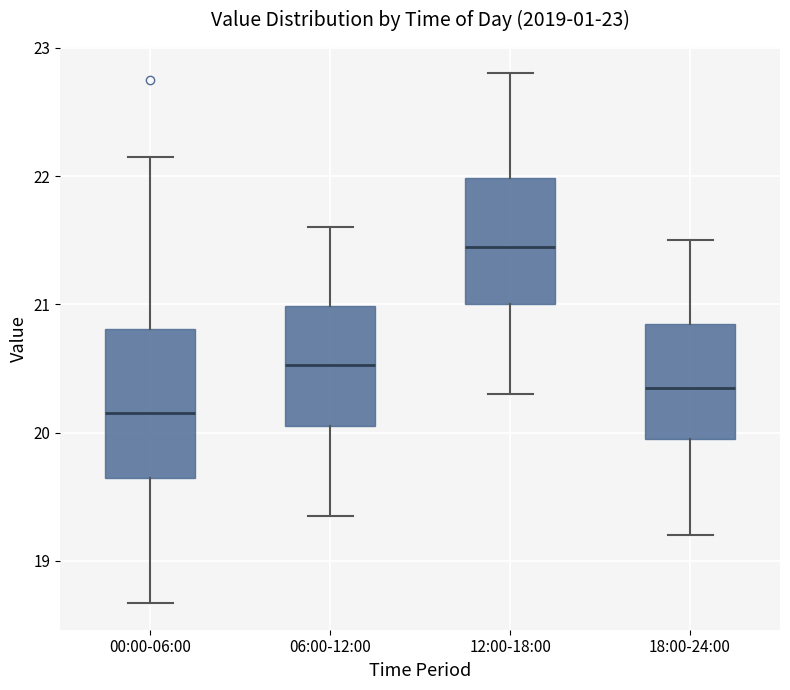

Which box's median line is the highest?

12:00-18:00